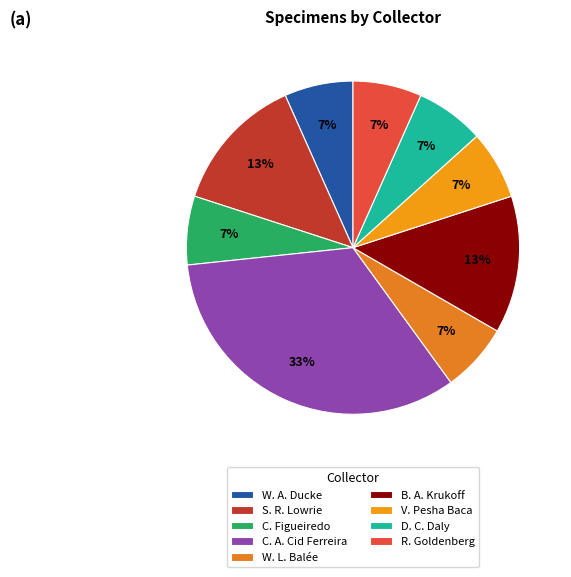

Between W. A. Ducke and C. A. Cid Ferreira, which is larger?

C. A. Cid Ferreira